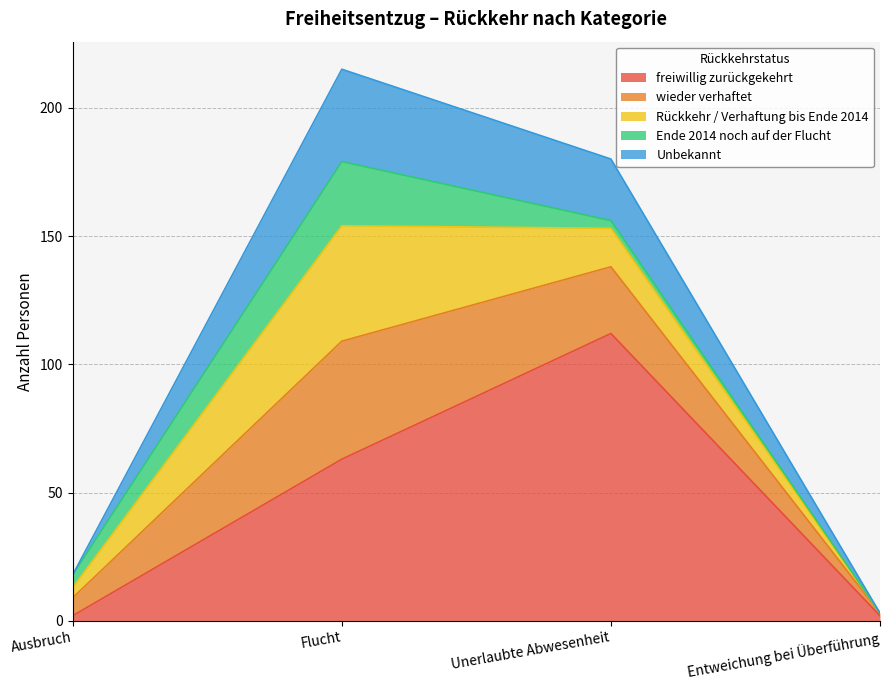

Does the chart display data point markers on the line(s)?

No